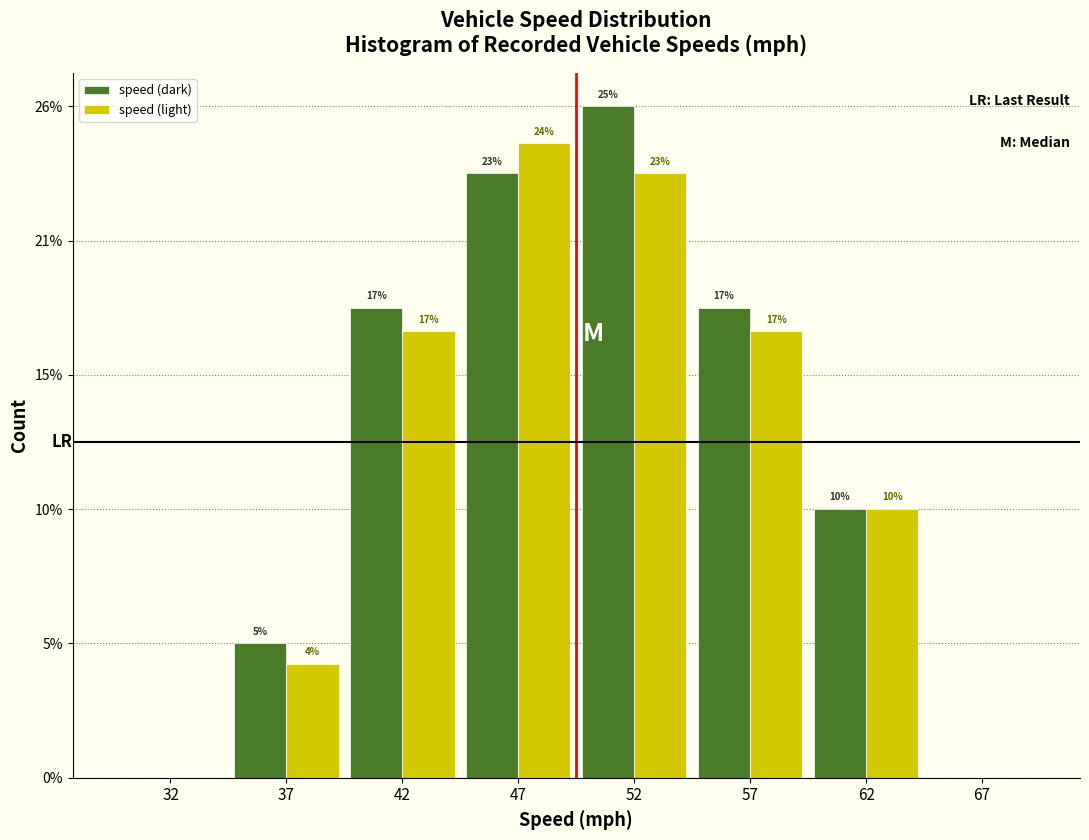

What are all the series names shown in the legend?

speed (dark), speed (light)